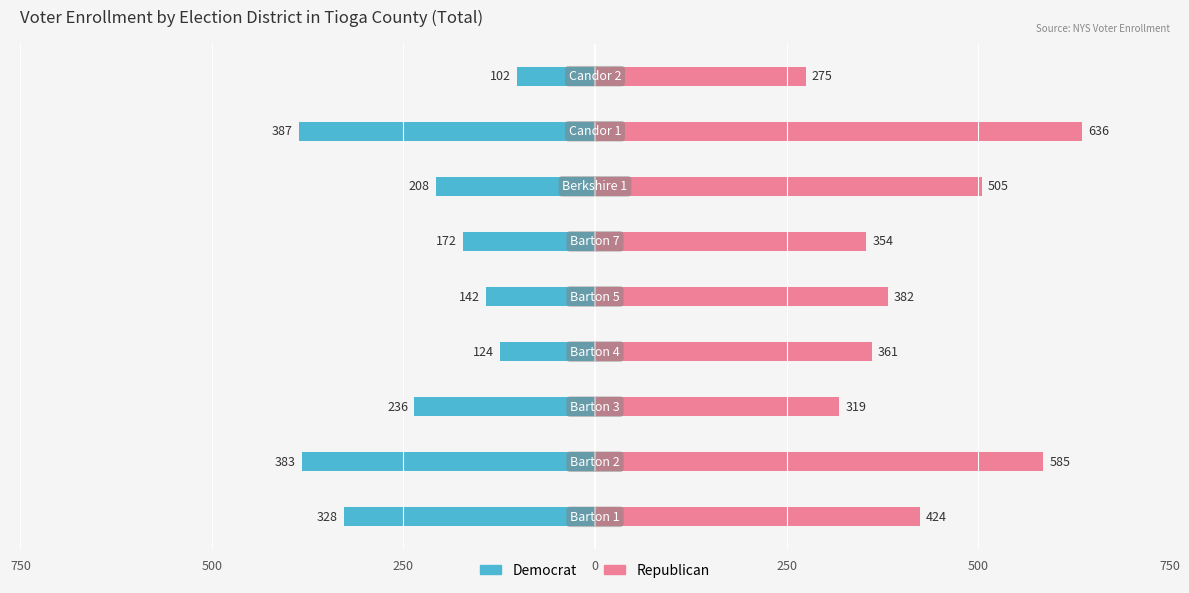

What is the greatest value displayed?

636